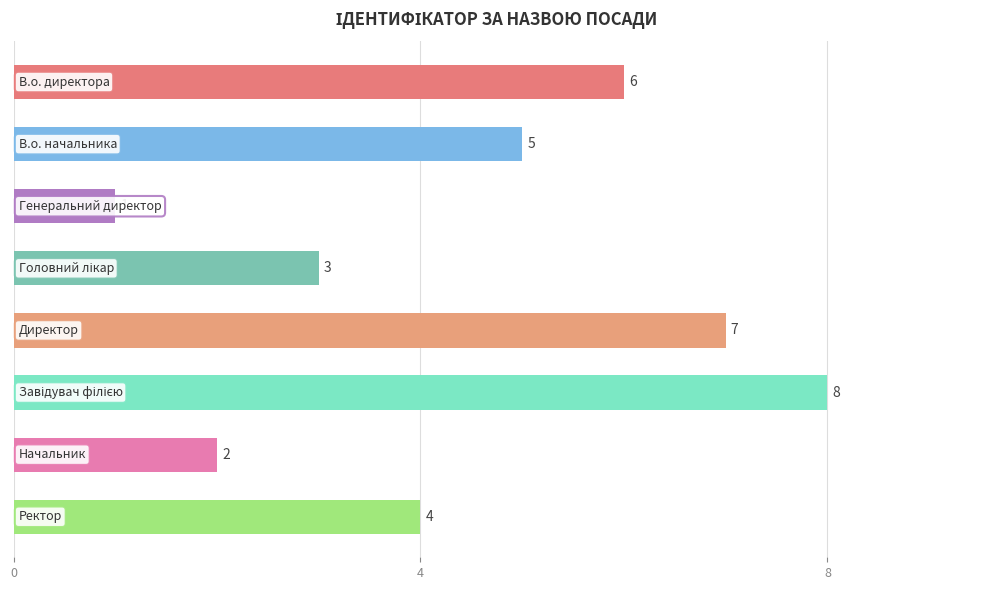

What is the value of the 1st bar from the top?

6